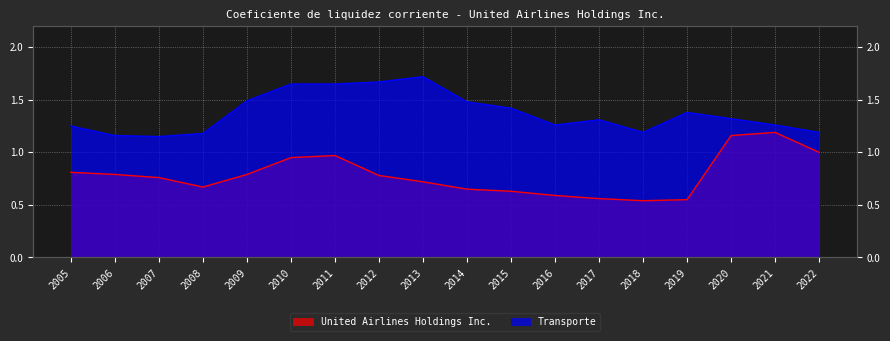

True or false: Transporte and United Airlines Holdings Inc. intersect in this chart.

False